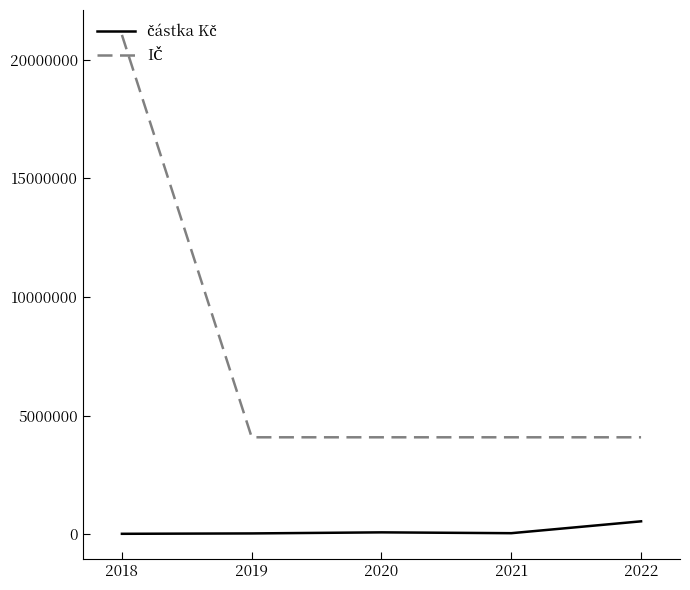

What is the minimum value shown in the chart?

14000